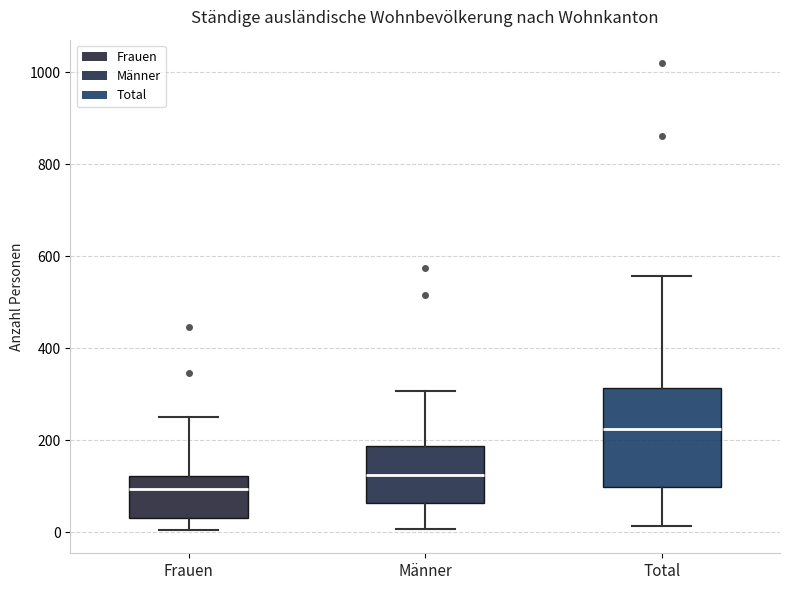

Which box has the lowest median line?

Frauen